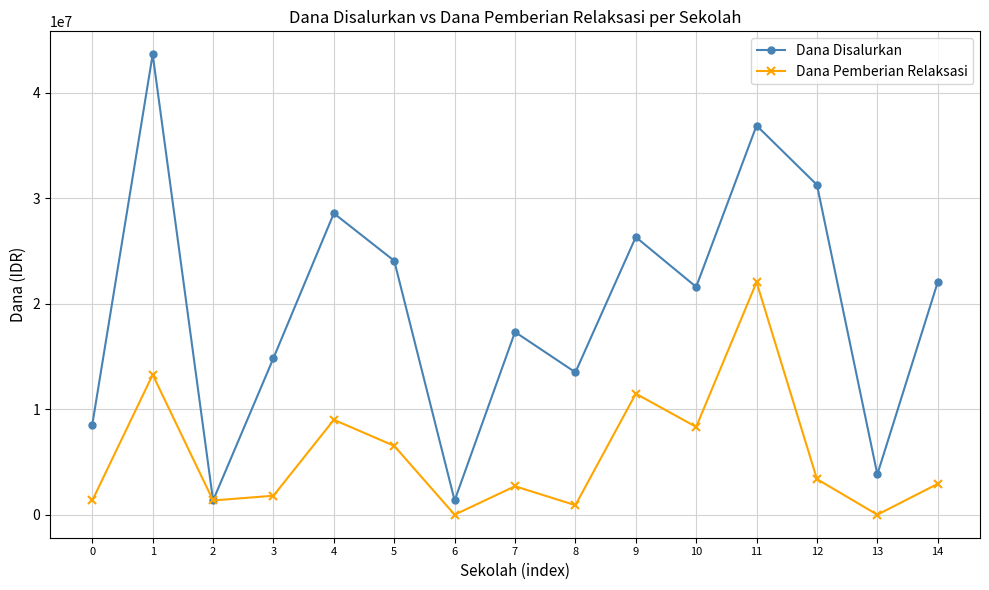

At which label does Dana Pemberian Relaksasi first exceed 2925000?

1